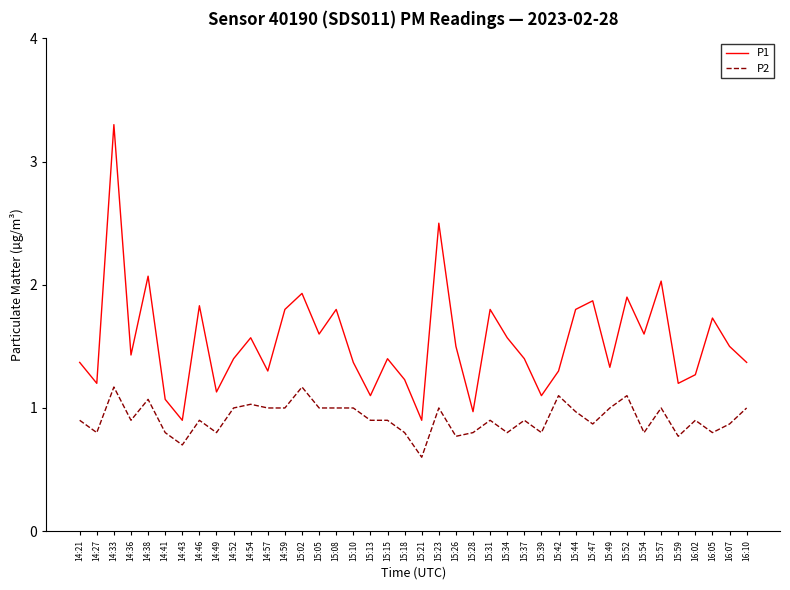

What position from the right is 14:36?

37